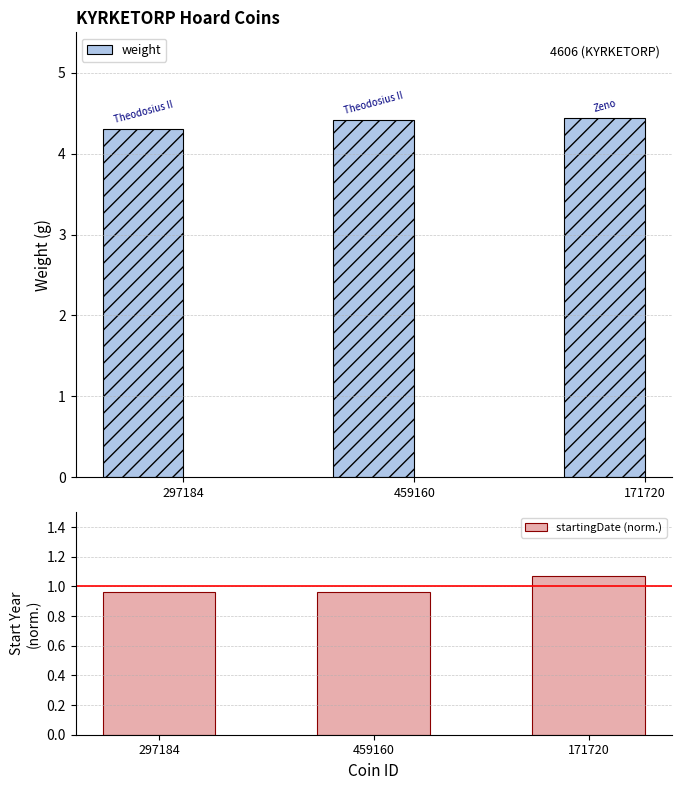

What is the sum of all startingDate (norm.) values?

3.0